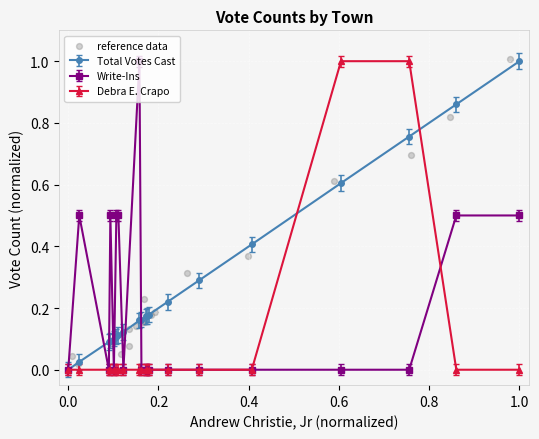

What is the highest value of the Debra E. Crapo series?

1.0